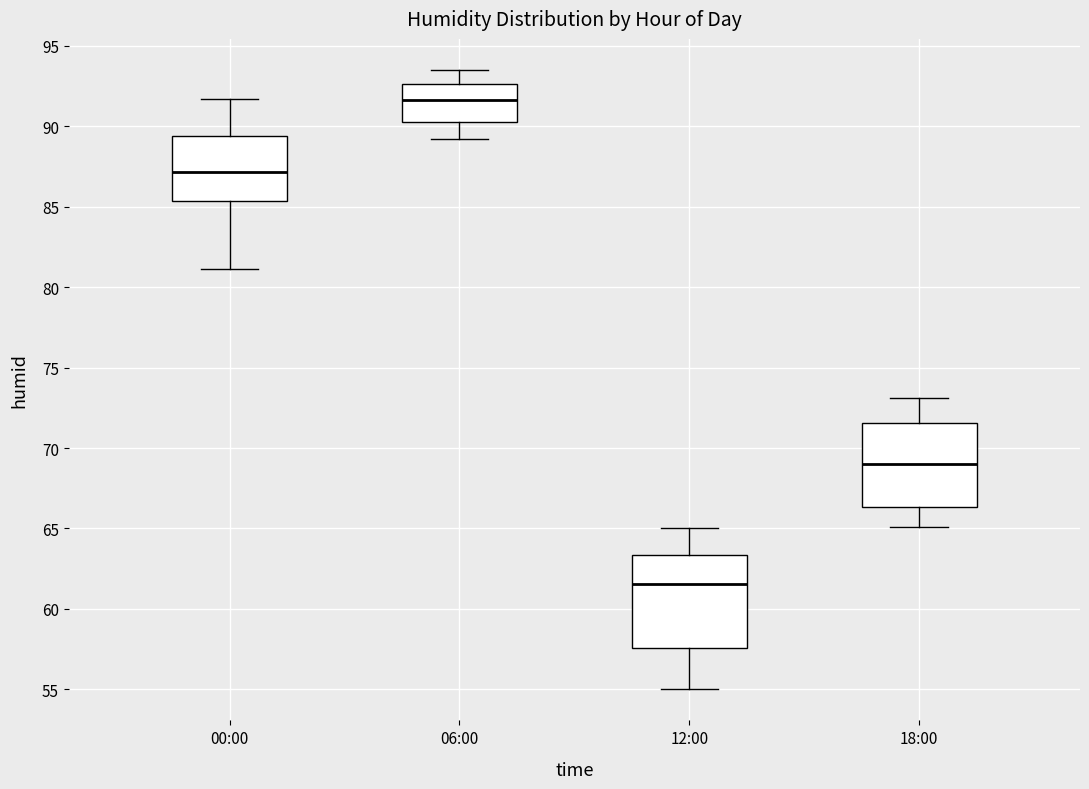

Where does the upper whisker of the box for 12:00 end on the y-axis? The values are not printed on the chart, so give them approximately, as read against the axis.

65.0